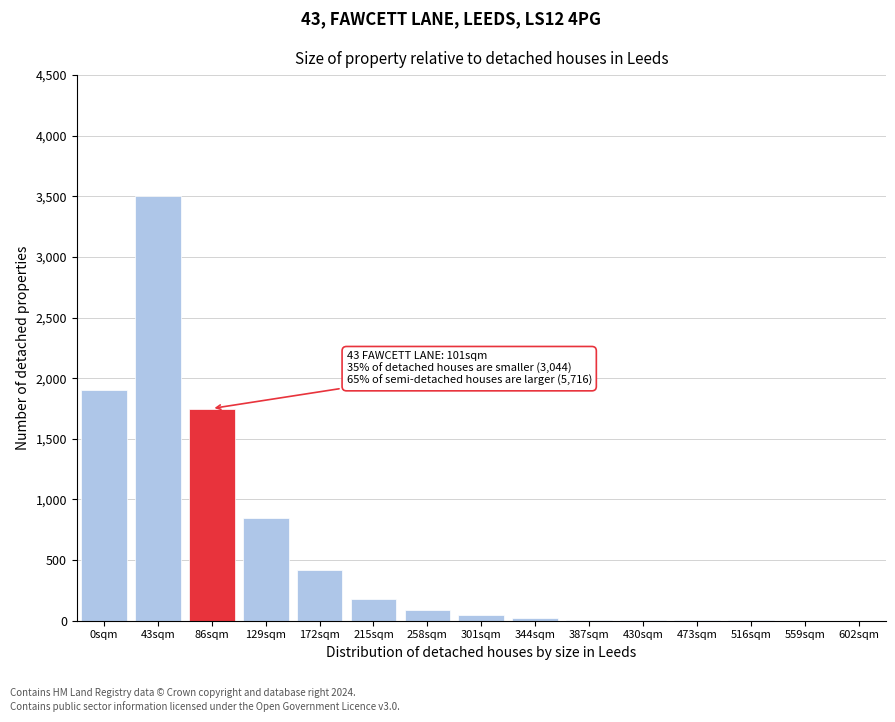

What is the maximum value shown in the chart?

3500